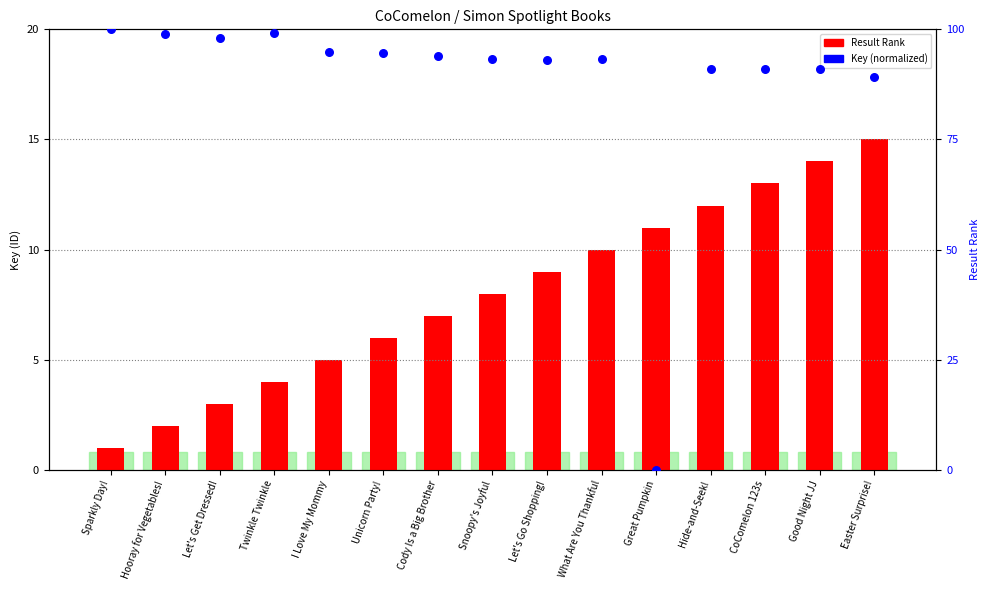

Which series reaches the maximum Y coordinate?

Key (normalized)